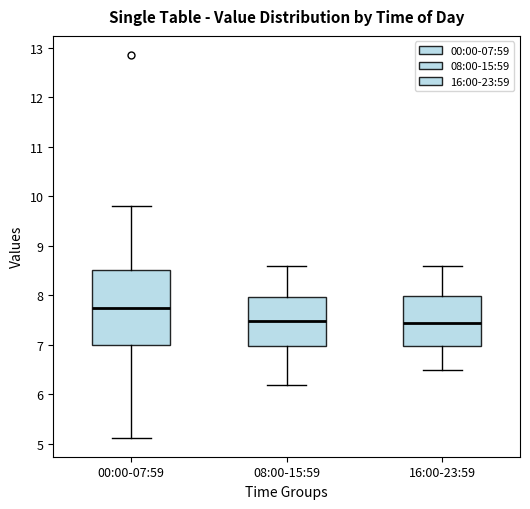

Which box is the tallest, from its lower edge to its upper edge?

00:00-07:59